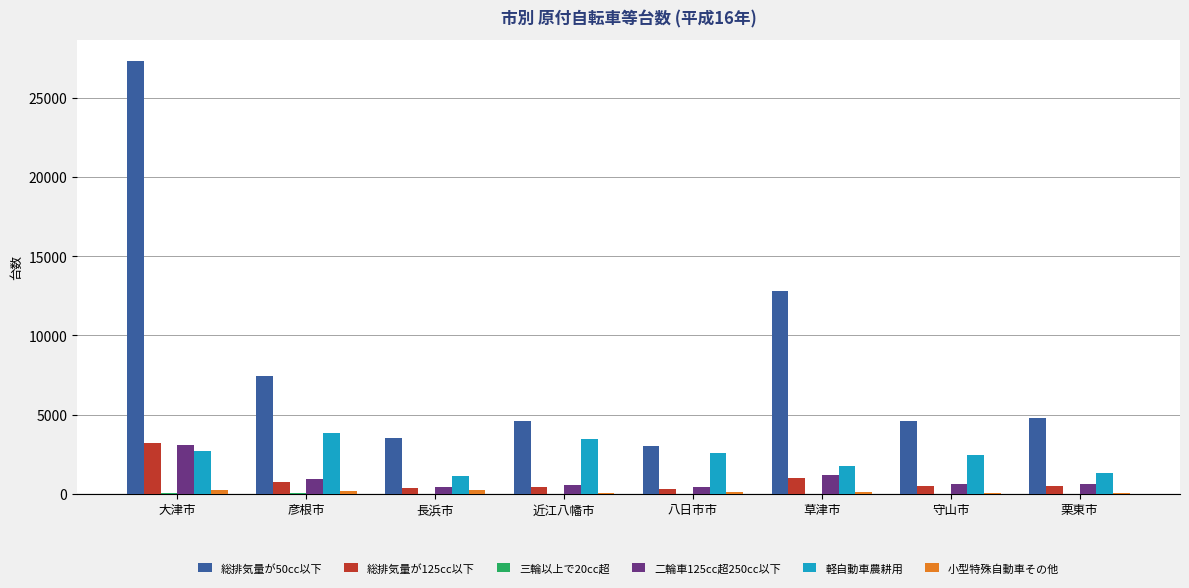

What is the maximum value shown in the chart?

27301